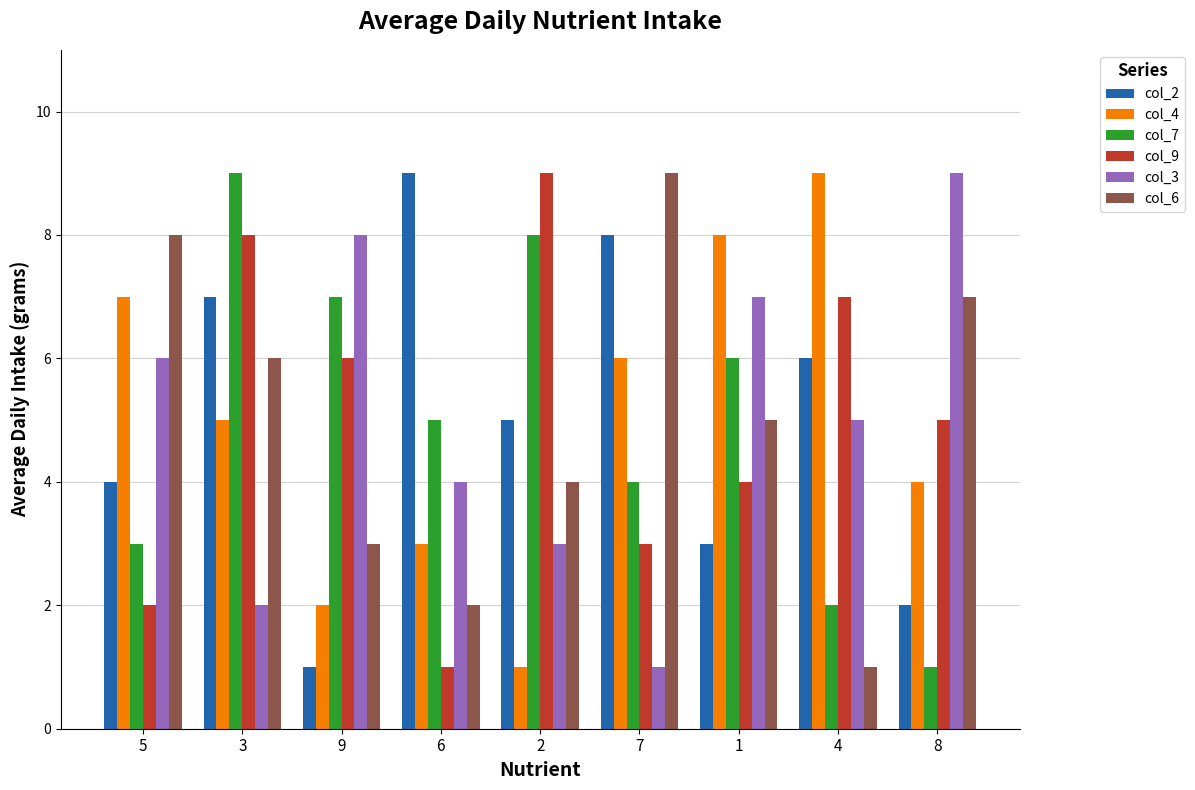

Reading left to right, list all the values displayed in this chart.

col_2: 4	7	1	9	5	8	3	6	2
col_4: 7	5	2	3	1	6	8	9	4
col_7: 3	9	7	5	8	4	6	2	1
col_9: 2	8	6	1	9	3	4	7	5
col_3: 6	2	8	4	3	1	7	5	9
col_6: 8	6	3	2	4	9	5	1	7